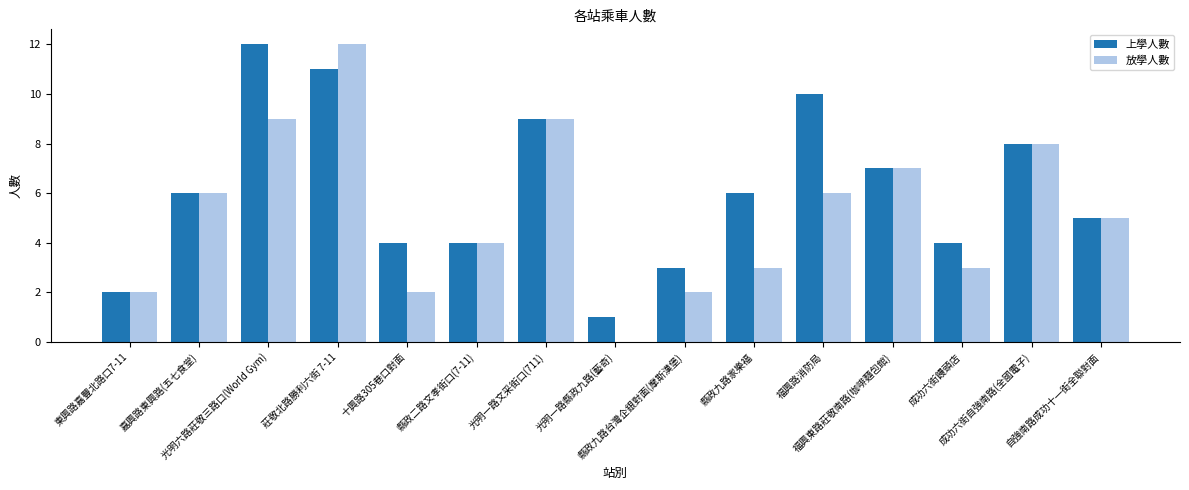

What is the greatest value displayed?

12